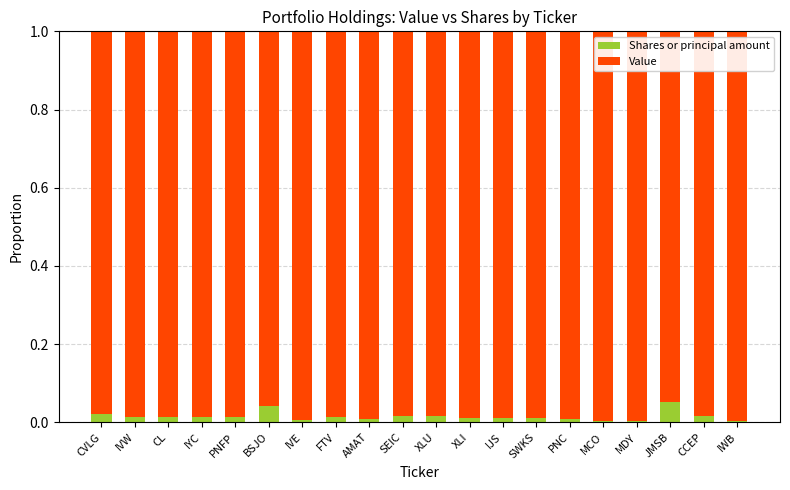

The value of Shares or principal amount at MCO is 0.0. True or false?

True